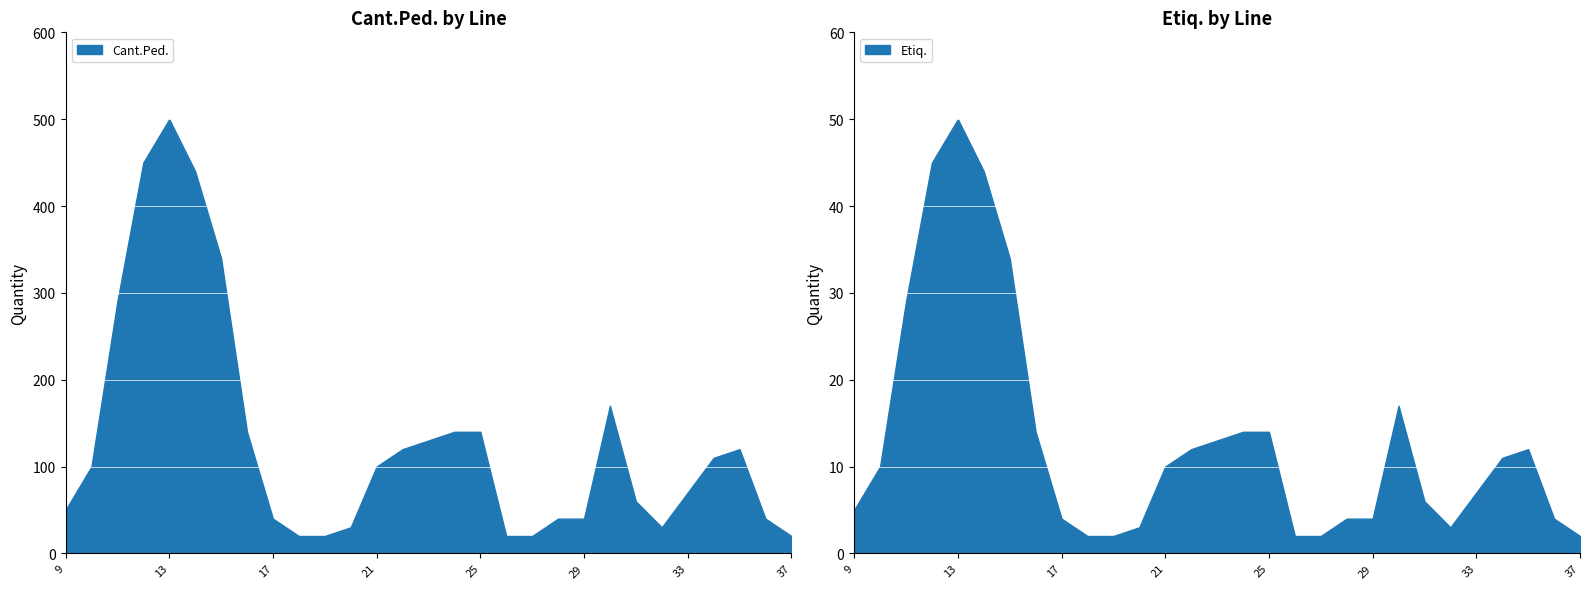

Between 30 and 31, which series saw the biggest shift?

Cant.Ped.